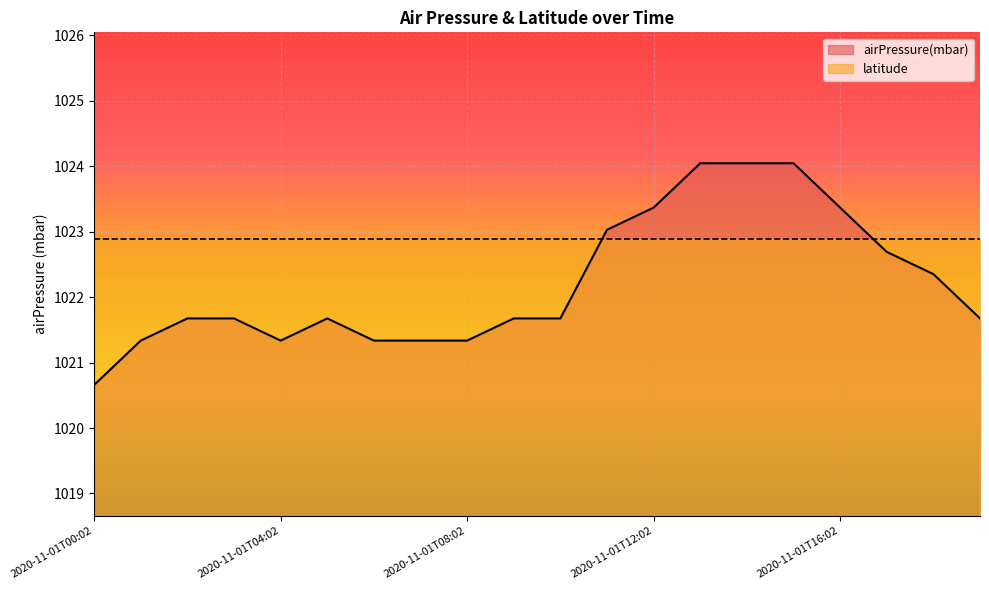

Which label corresponds to the largest value in the chart?

2020-11-01T13:02